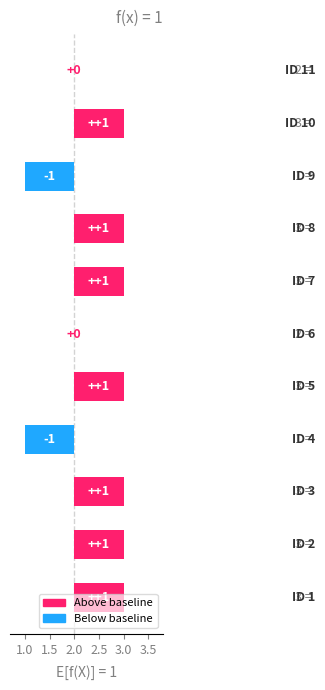

Reading left to right, list all the values displayed in this chart.

0	1	-1	1	1	0	1	-1	1	1	1